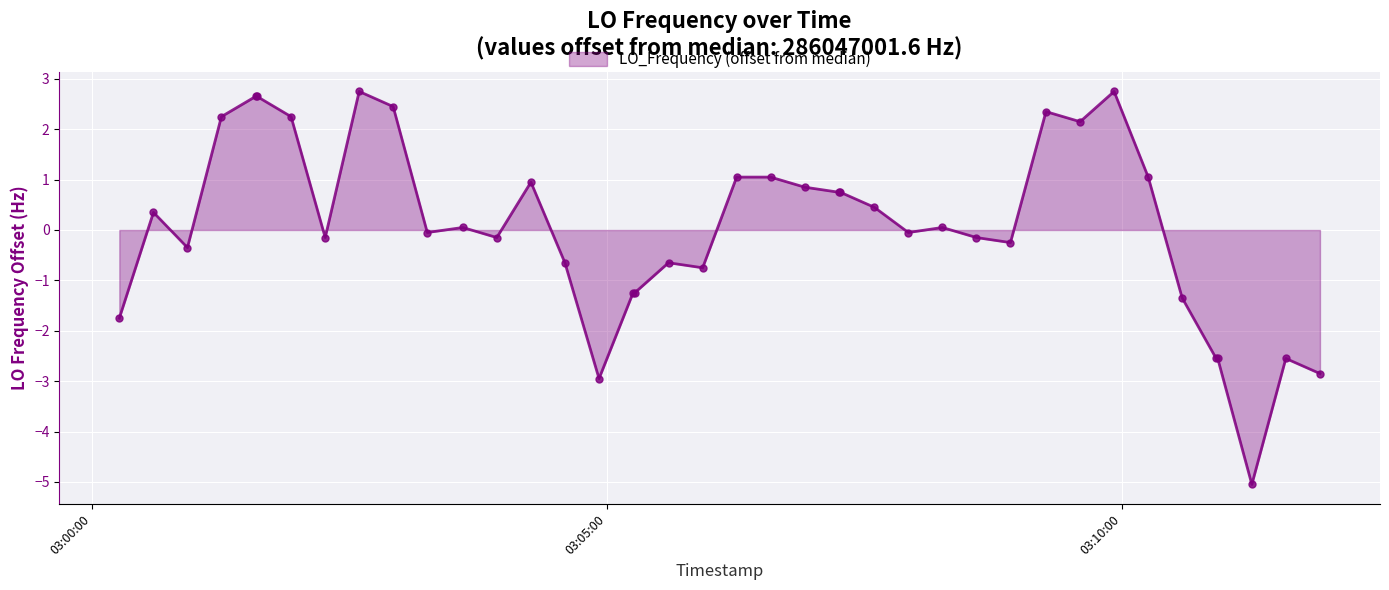

True or false: there are more than 0 points higher than both neighbors.

True